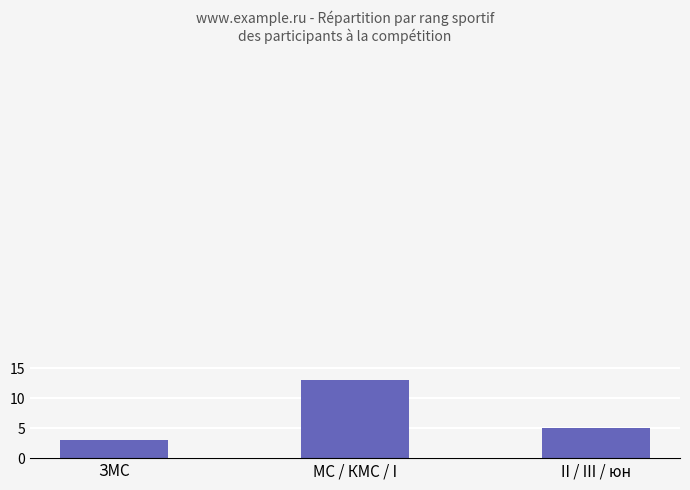

What is the greatest value displayed?

13